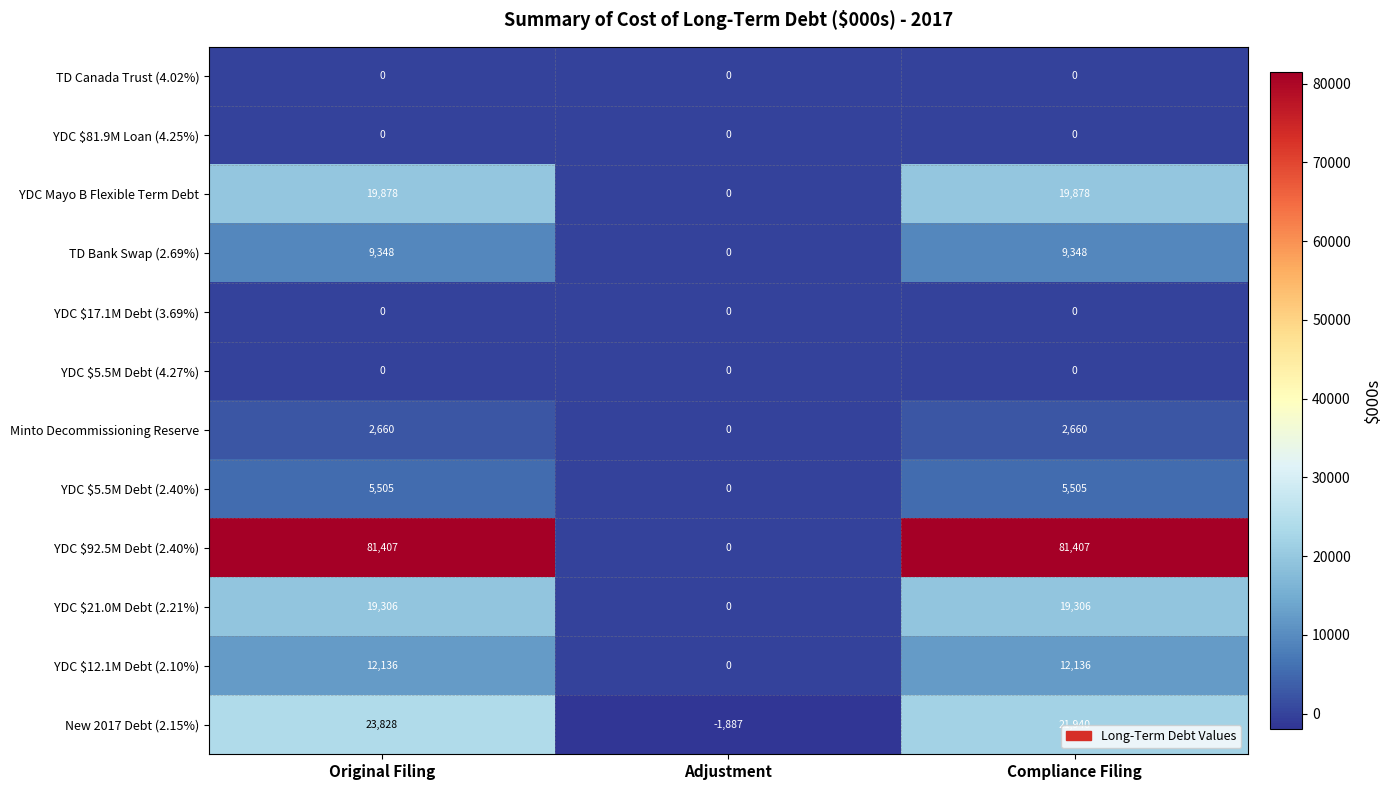

True or false: YDC $21.0M Debt (2.21%) has a value of 19306 at Original Filing.

True